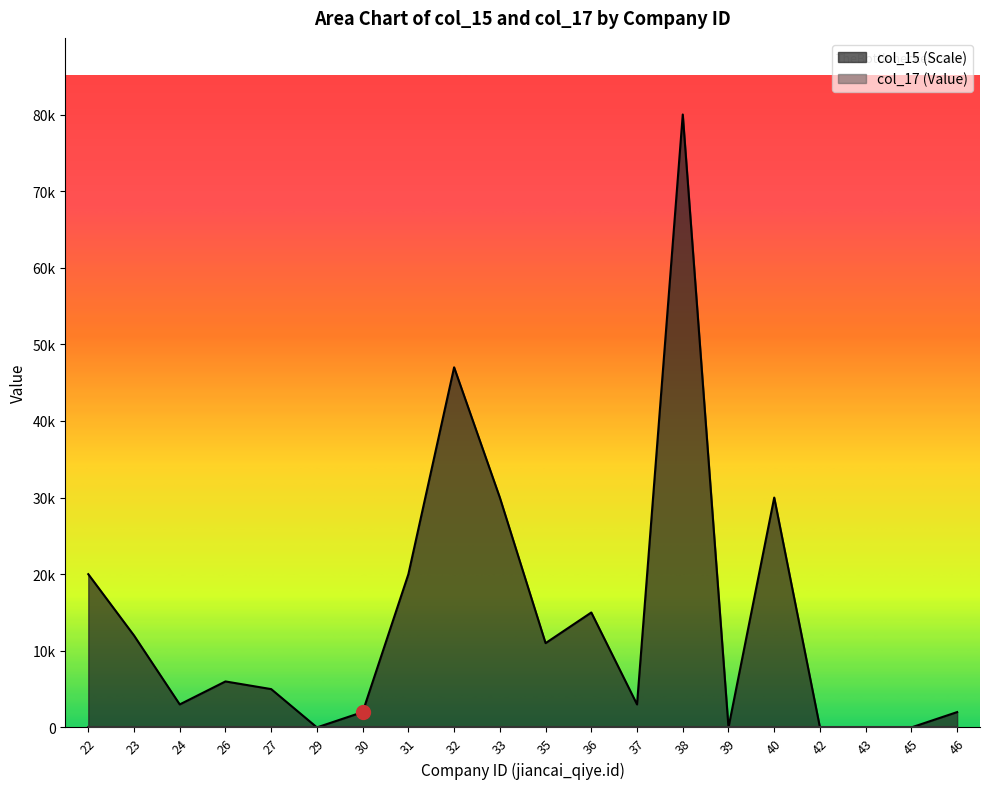

Count the number of values greater than 6000.

9